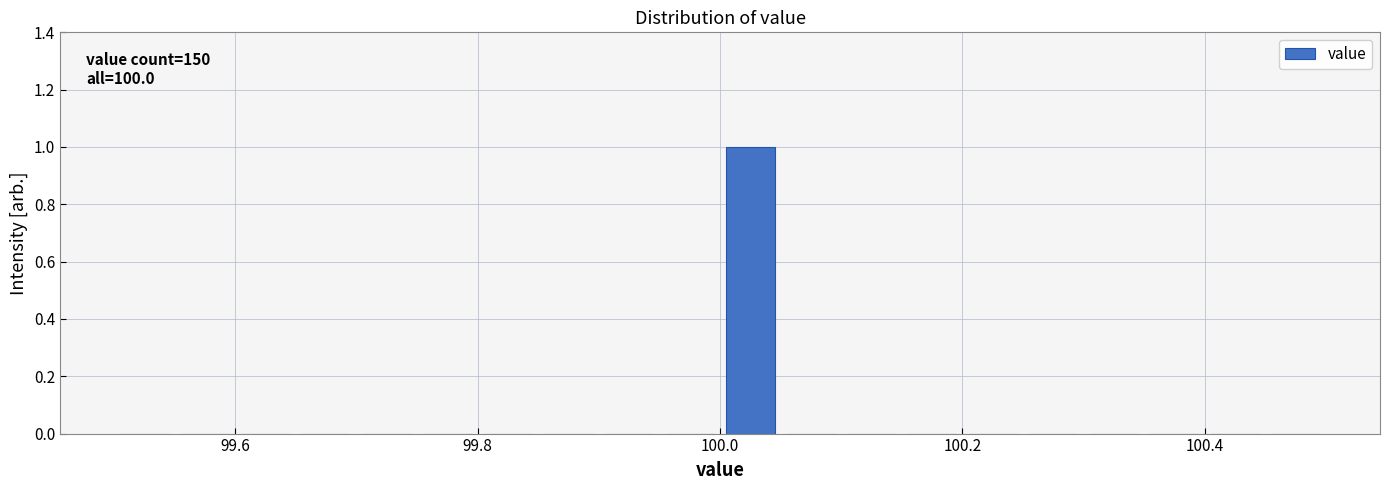

Read against the x-axis, roughly where is the centre of the tallest bar?

100.02